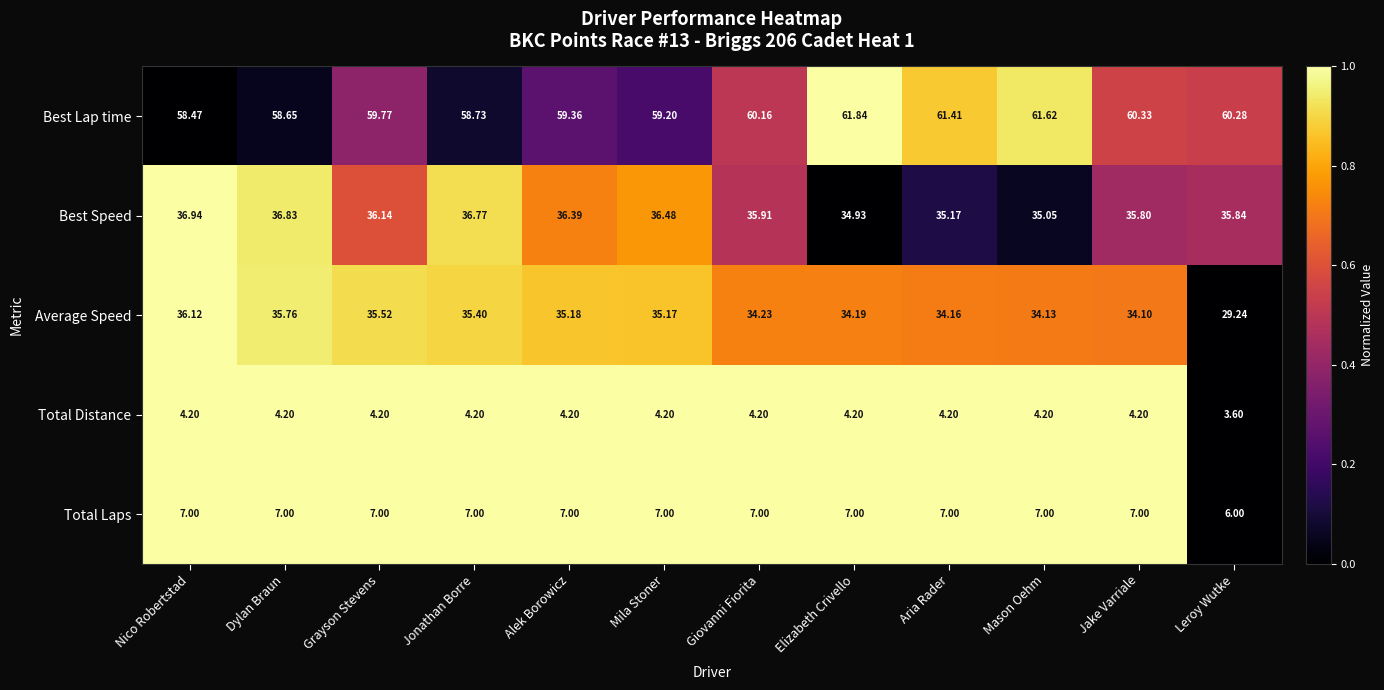

Where is Best Speed nearest to the value 35?

Mason Oehm